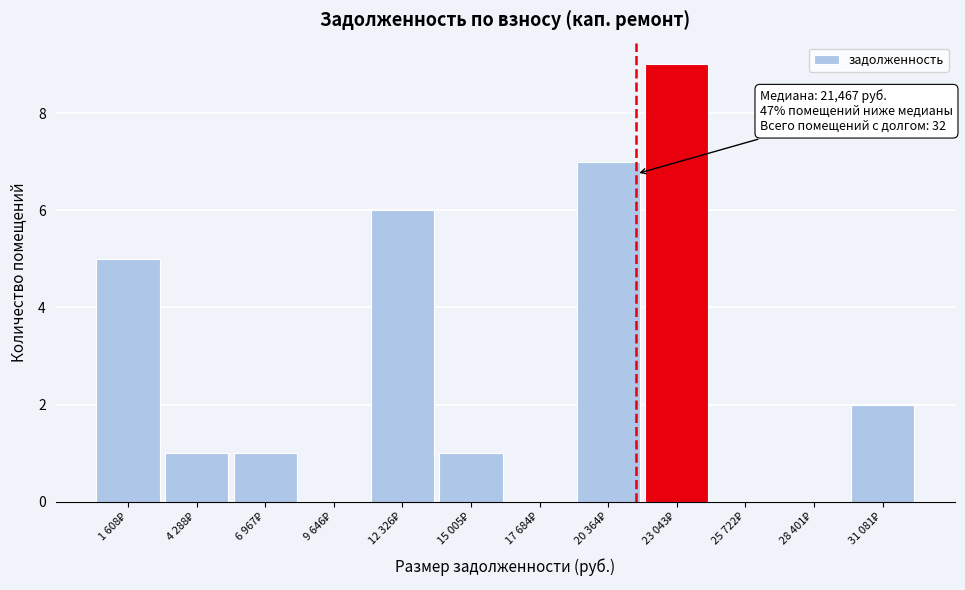

What is the maximum value shown in the chart?

9